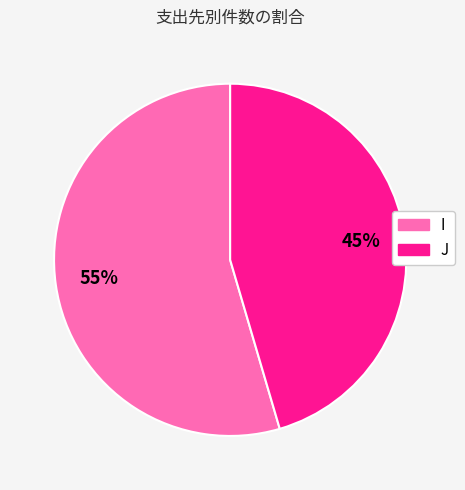

To the nearest percent, what percentage of the pie is J?

45%